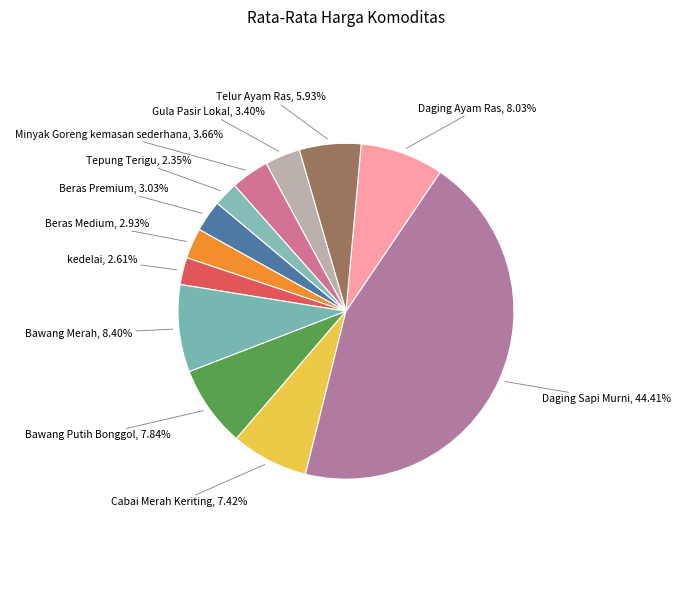

To the nearest percent, what percentage of the pie is Daging Ayam Ras?

8%